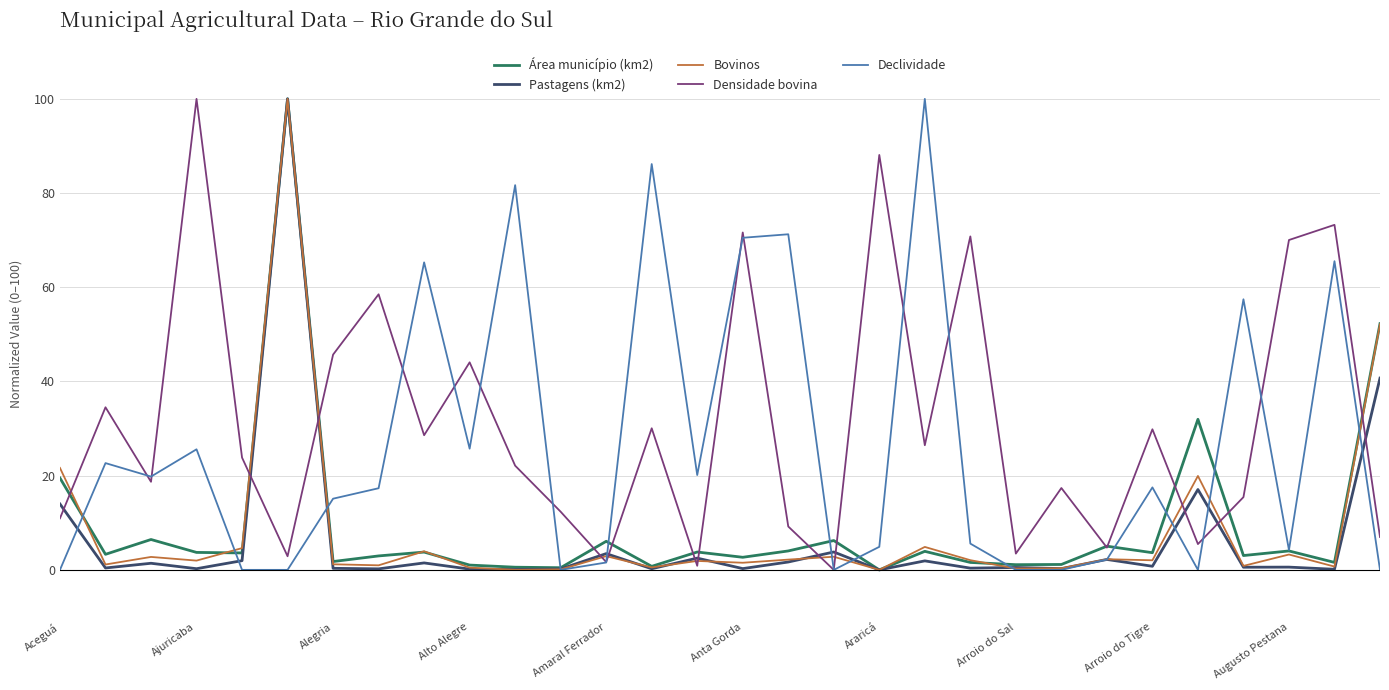

Which series has the largest total across all categories?

Densidade bovina